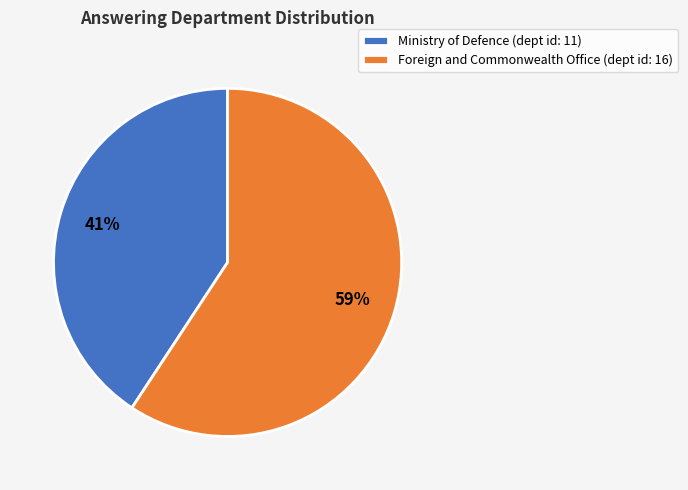

Combined, do Foreign and Commonwealth Office (dept id: 16) and Ministry of Defence (dept id: 11) account for over 50%?

Yes